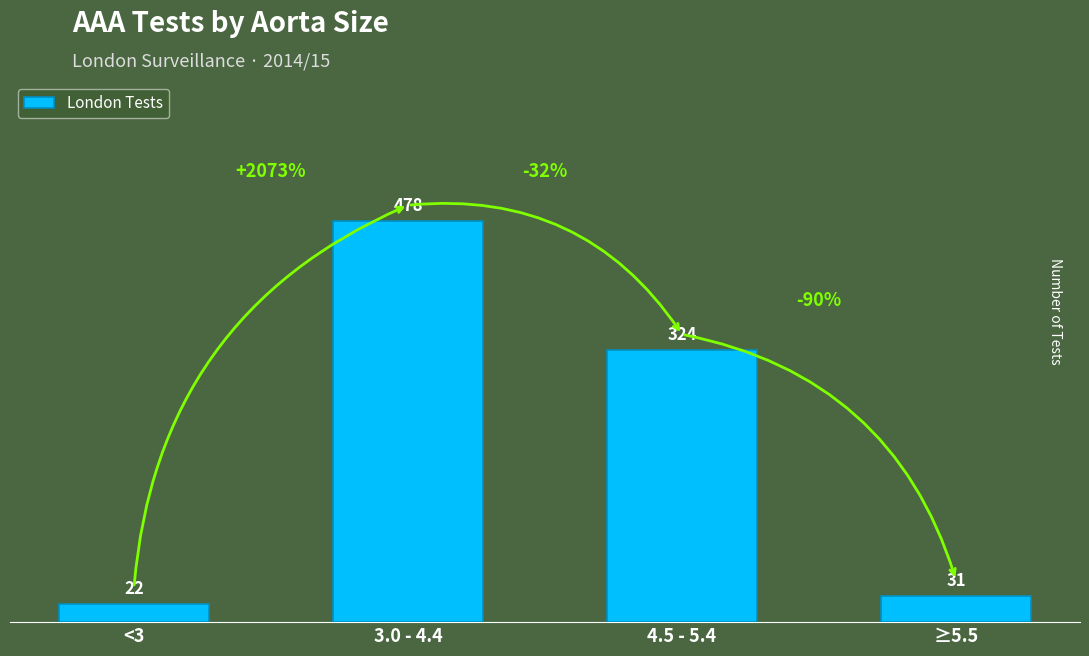

What is the change in value from <3 to 3.0 - 4.4?

+456